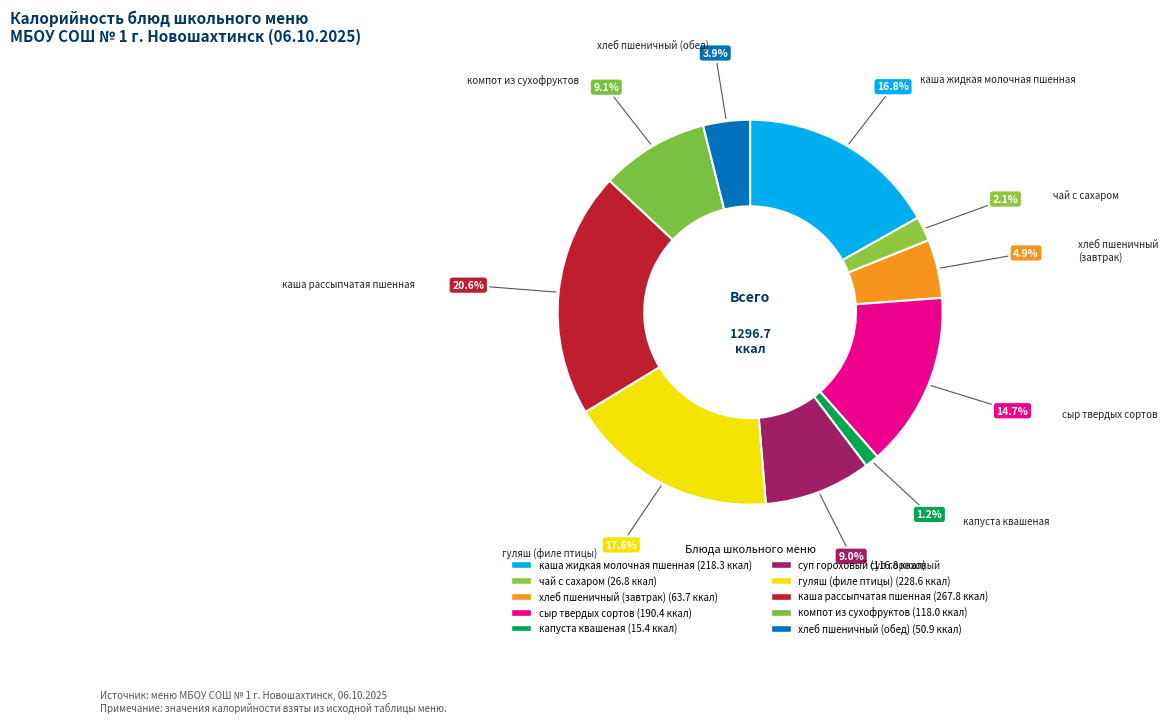

Count the number of slices in the pie.

10